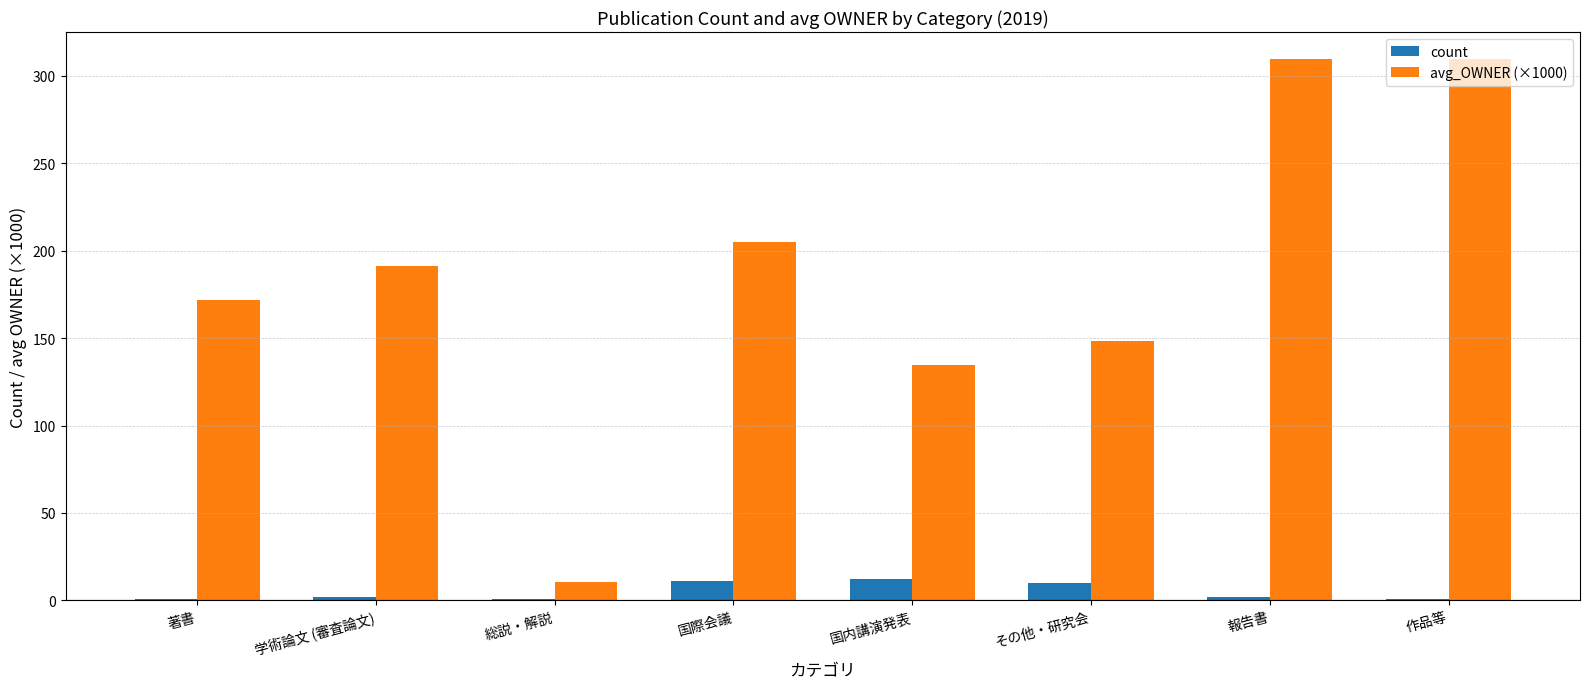

List the series in order of their peak value, lowest first.

count, avg_OWNER (×1000)